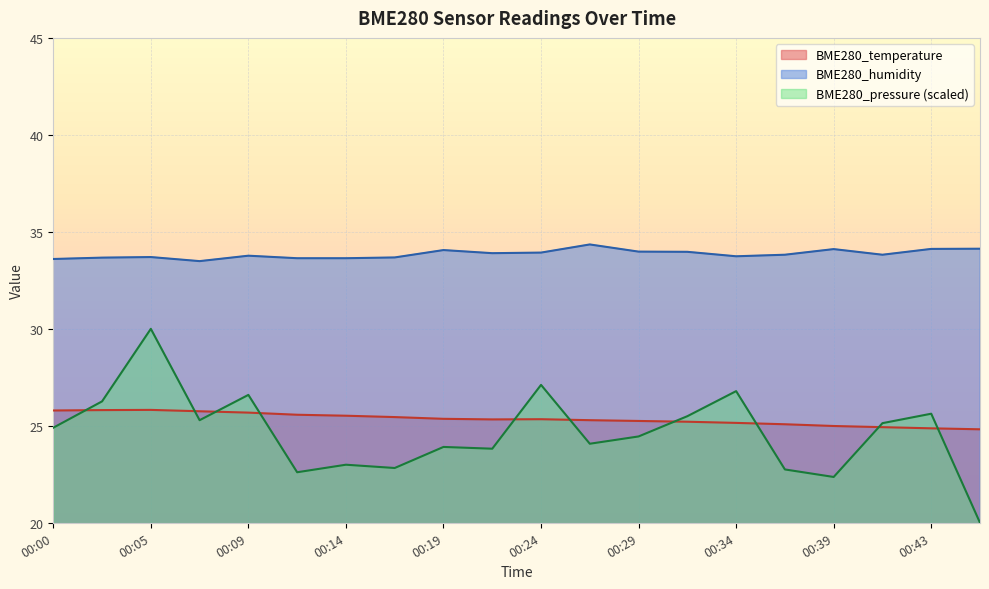

Which series has the largest total across all categories?

BME280_humidity